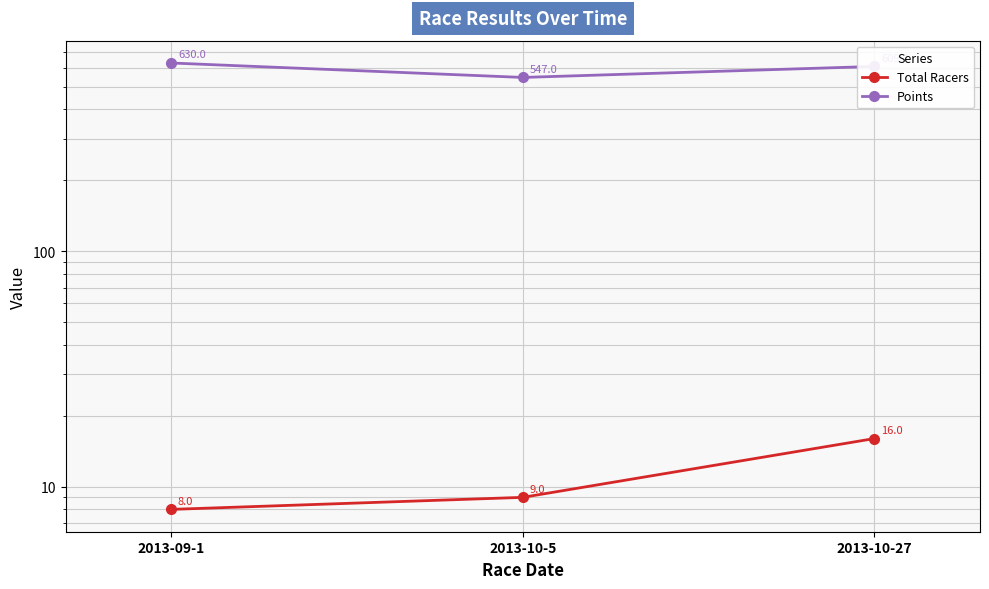

What is the label of the 2nd point from the right?

2013-10-5